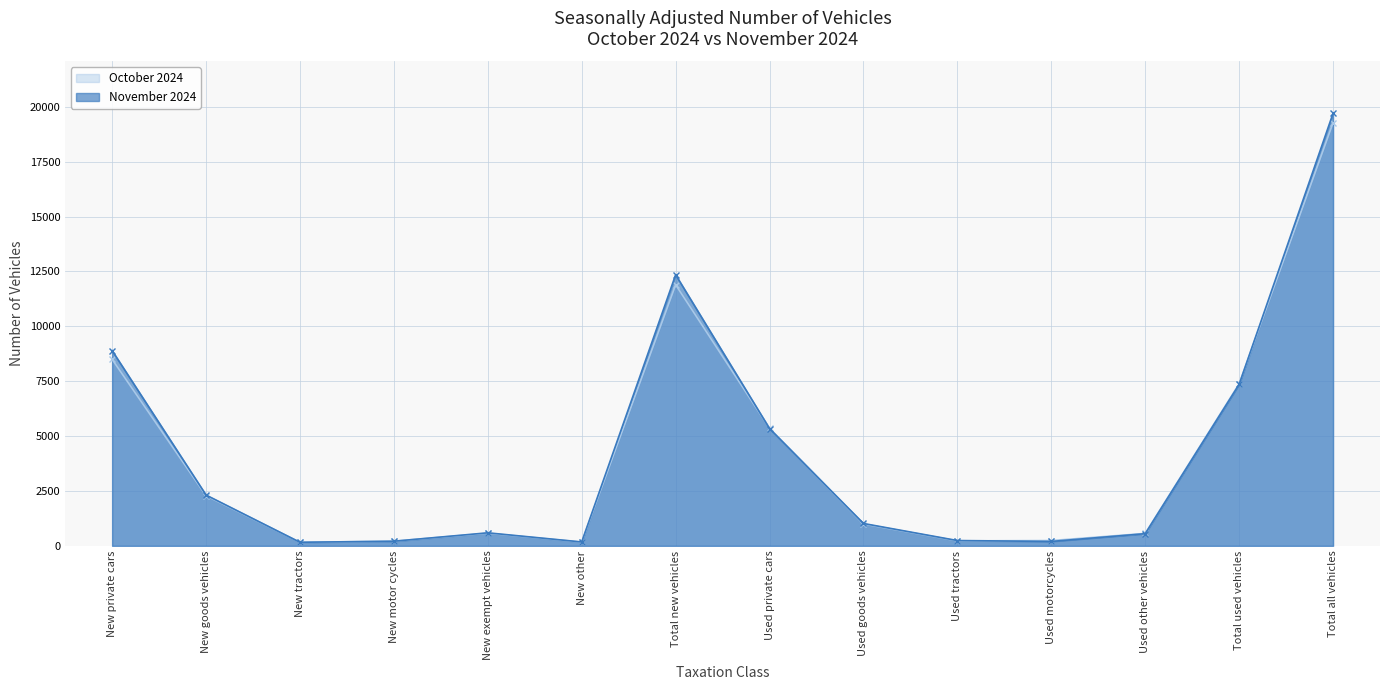

Which series ends up on top after the final intersection of November 2024 and October 2024?

November 2024